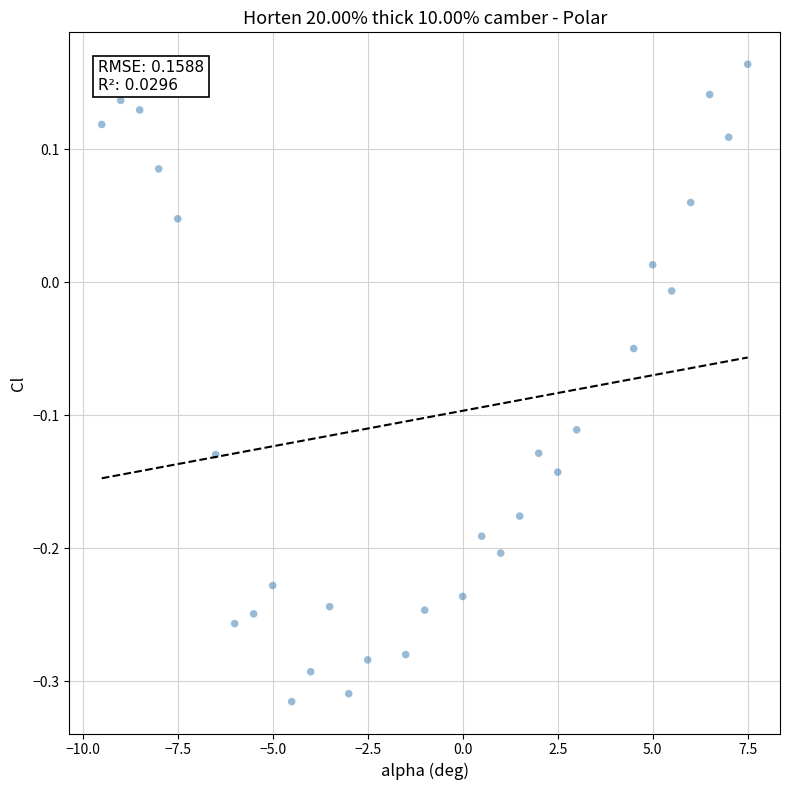

What is the range of Y values (max minus min)?

0.5